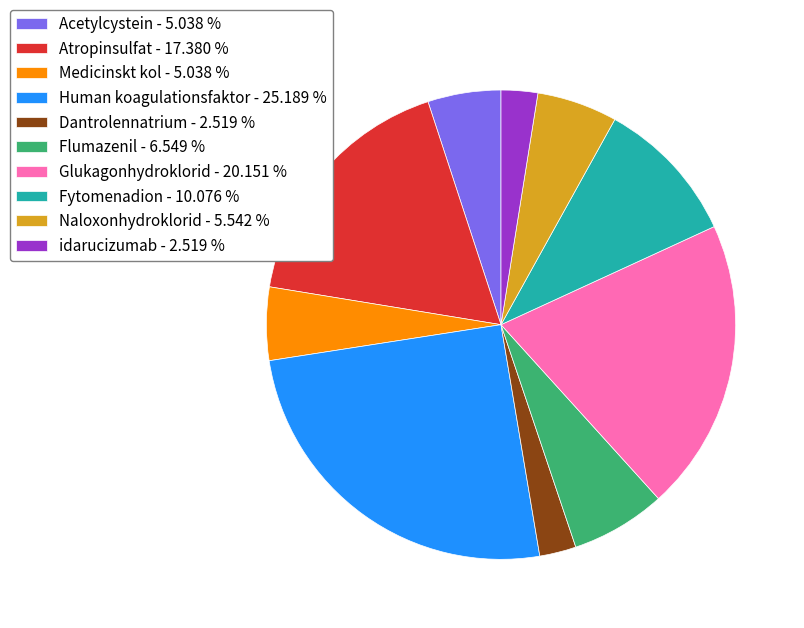

What is the ratio of the value at Human koagulationsfaktor - 25.189 % to the value at Atropinsulfat - 17.380 %?

1.4